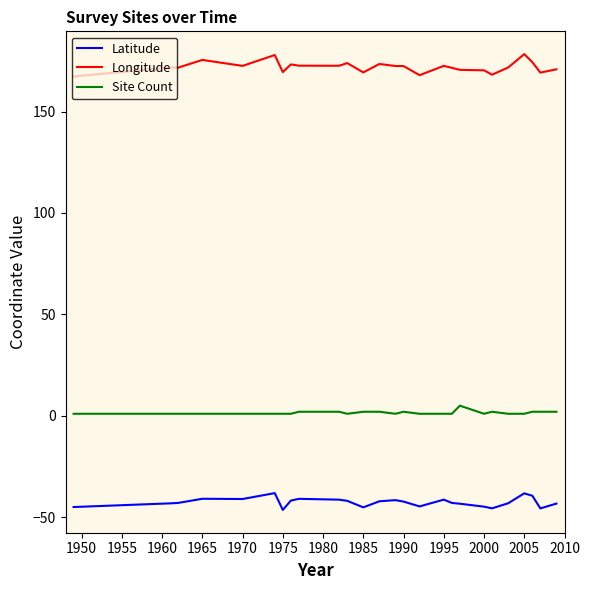

List the series in order of their peak value, lowest first.

Latitude, Site Count, Longitude